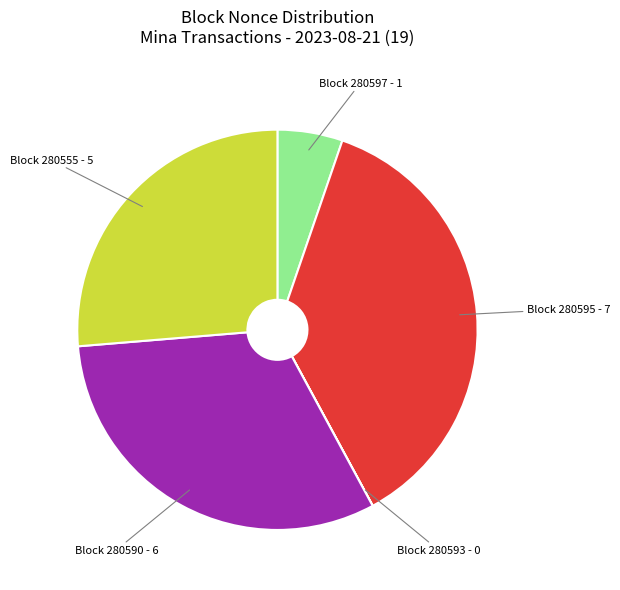

Is there any slice that represents more than half of the pie?

No